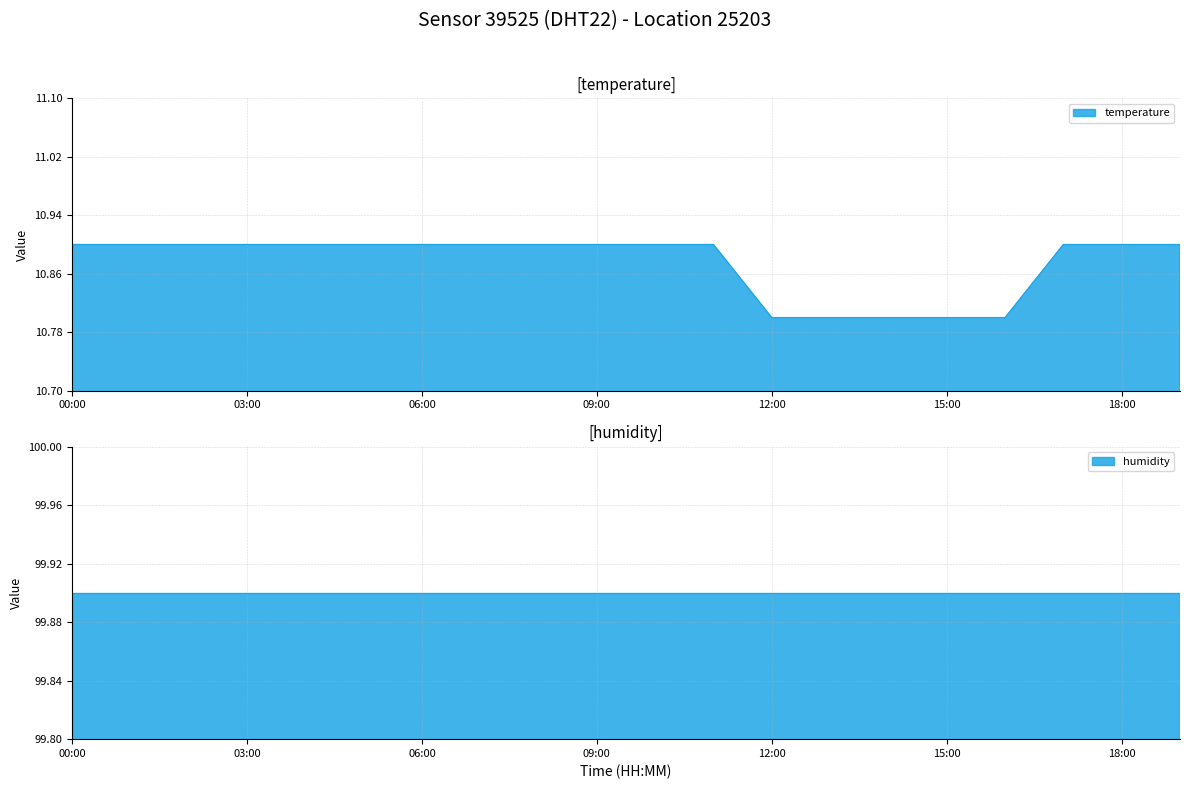

What is the sum of the values at 10:00 and 15:00?

21.7